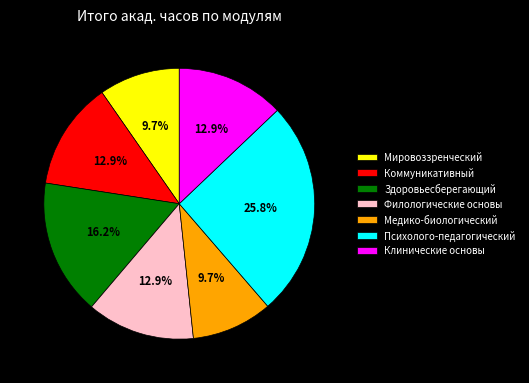

Which slice is the largest?

Психолого-педагогический